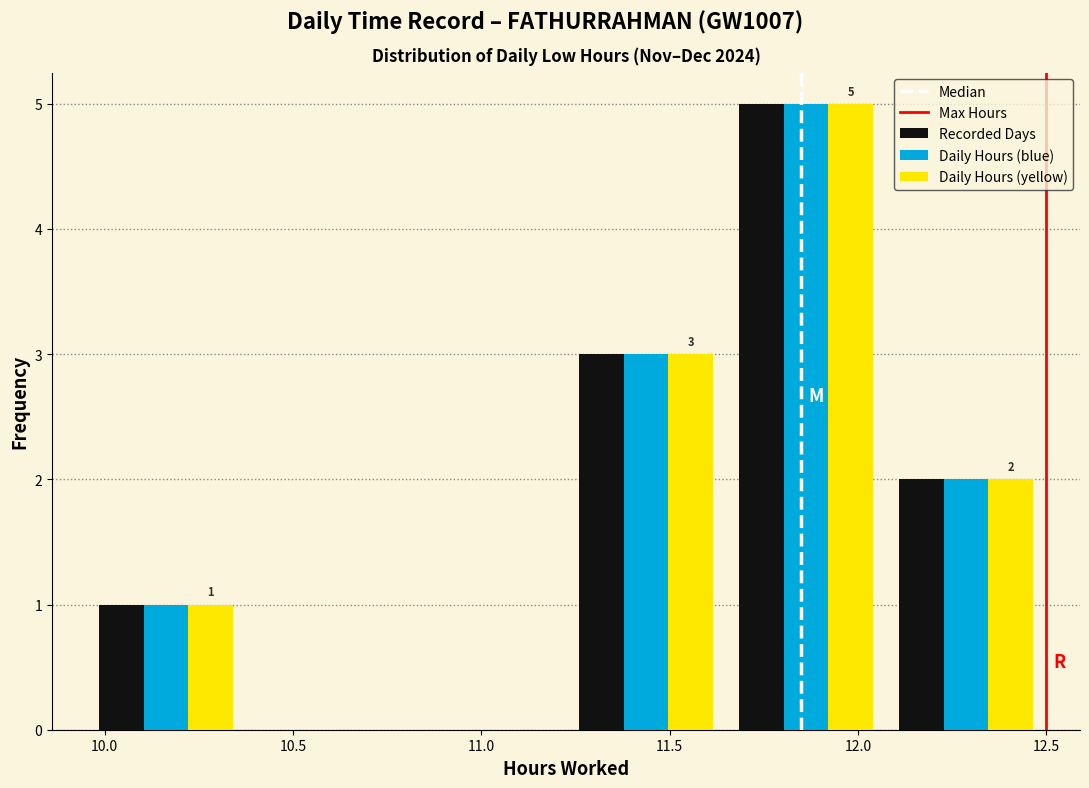

In the Recorded Days series, which range on the x-axis has the tallest bar?

11.650 to 12.075